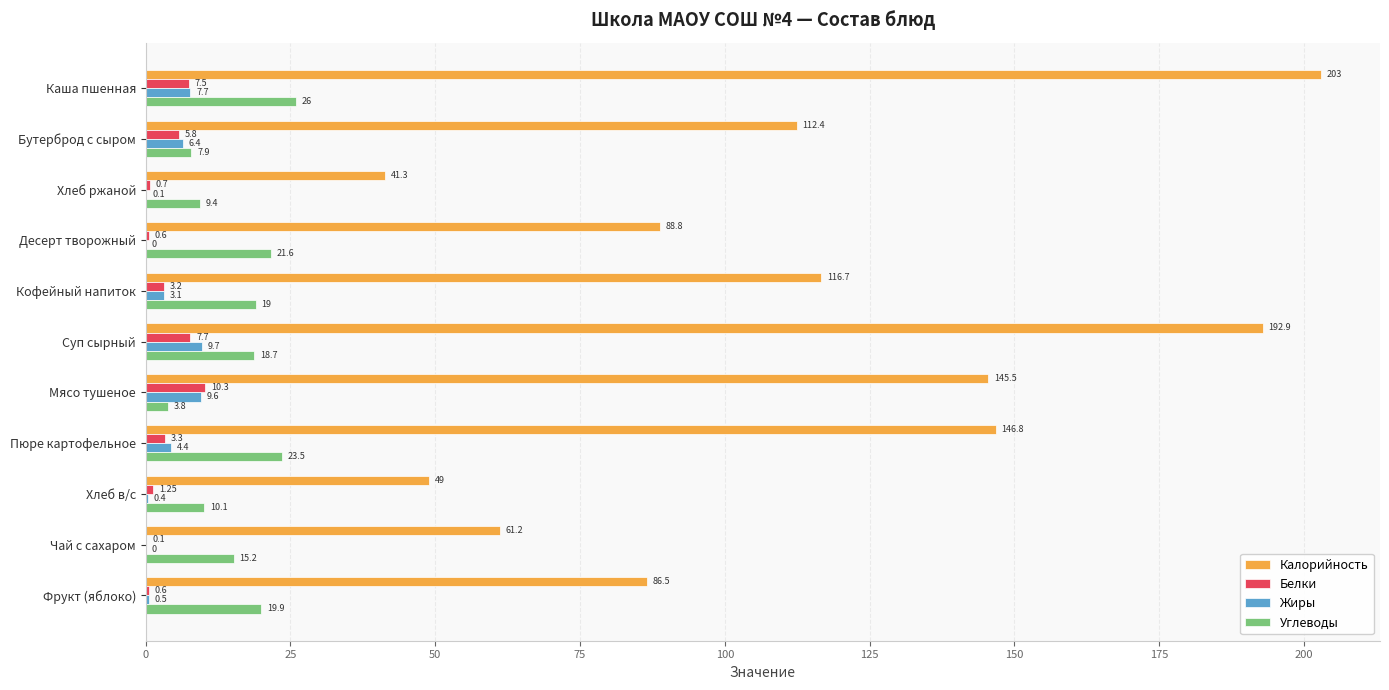

Between Кофейный напиток and Суп сырный, which series saw the biggest shift?

Калорийность